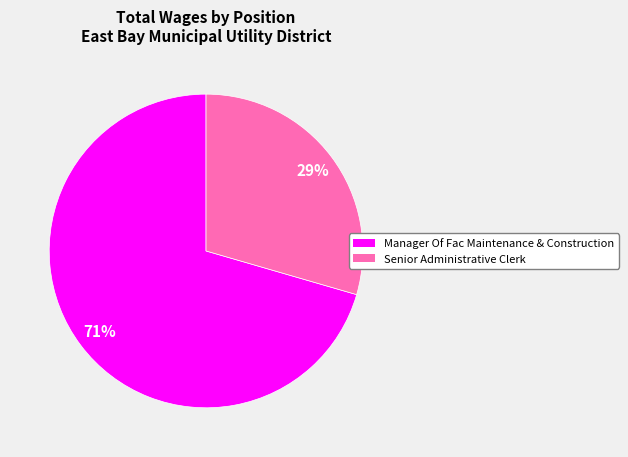

Is it true that Senior Administrative Clerk is 29% of the pie?

True